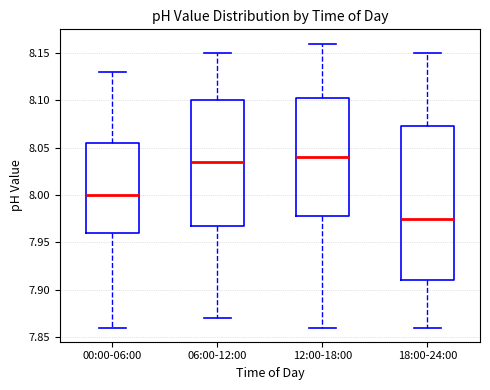

Which box is the tallest, from its lower edge to its upper edge?

18:00-24:00